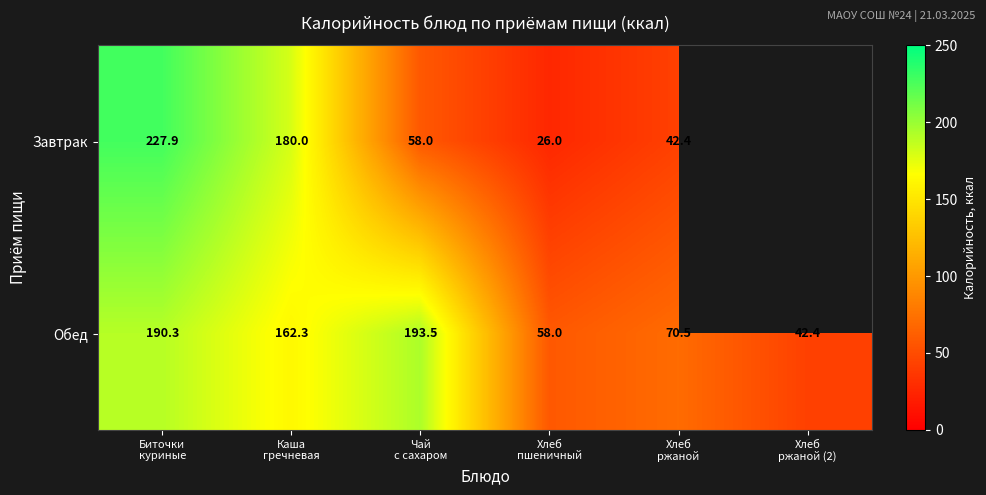

What is the maximum value for Обед?

193.5